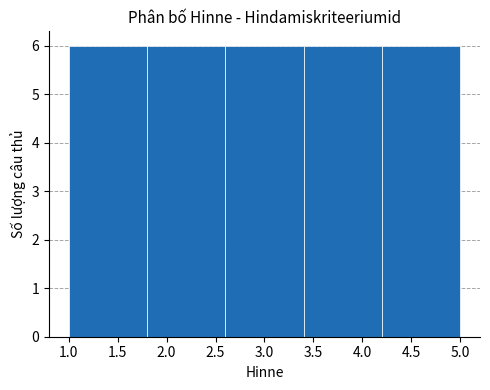

How tall is the bar that spans 4.2 to 5.0 on the x-axis? The values are not printed on the chart, so give them approximately, as read against the axis.

6